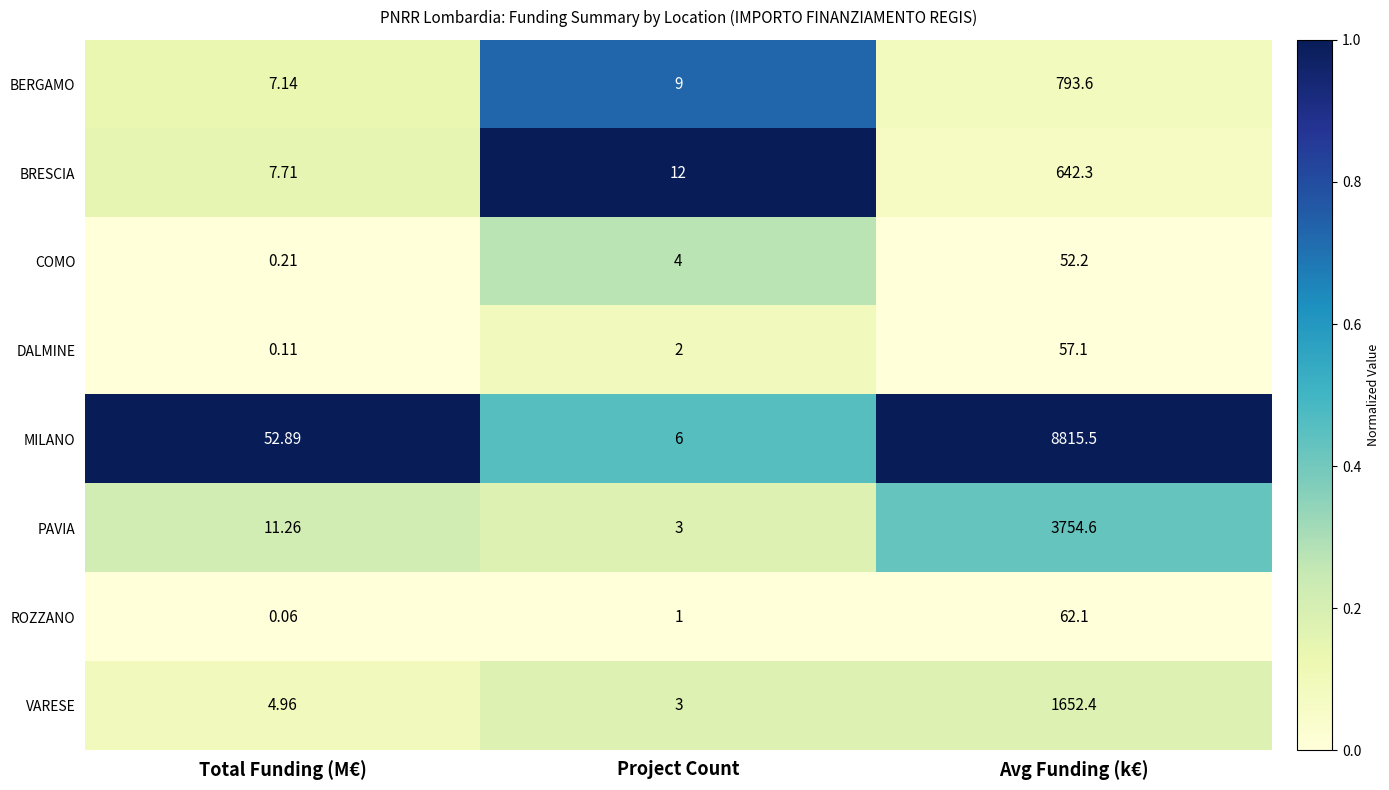

Which label corresponds to the largest value in the chart?

Avg Funding (k€)